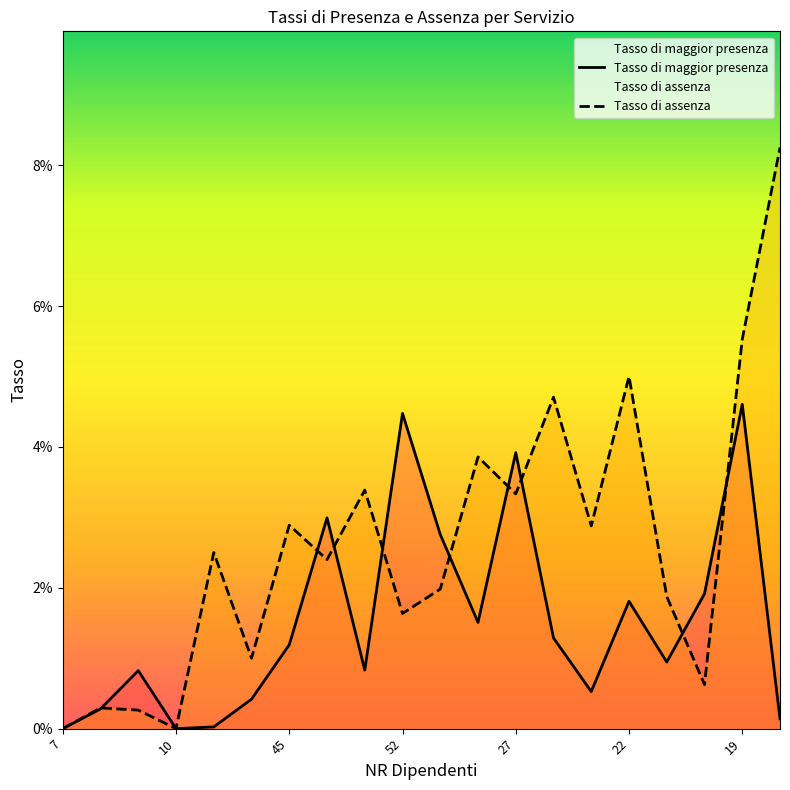

How many intersections are there between Tasso di assenza and Tasso di maggior presenza?

9